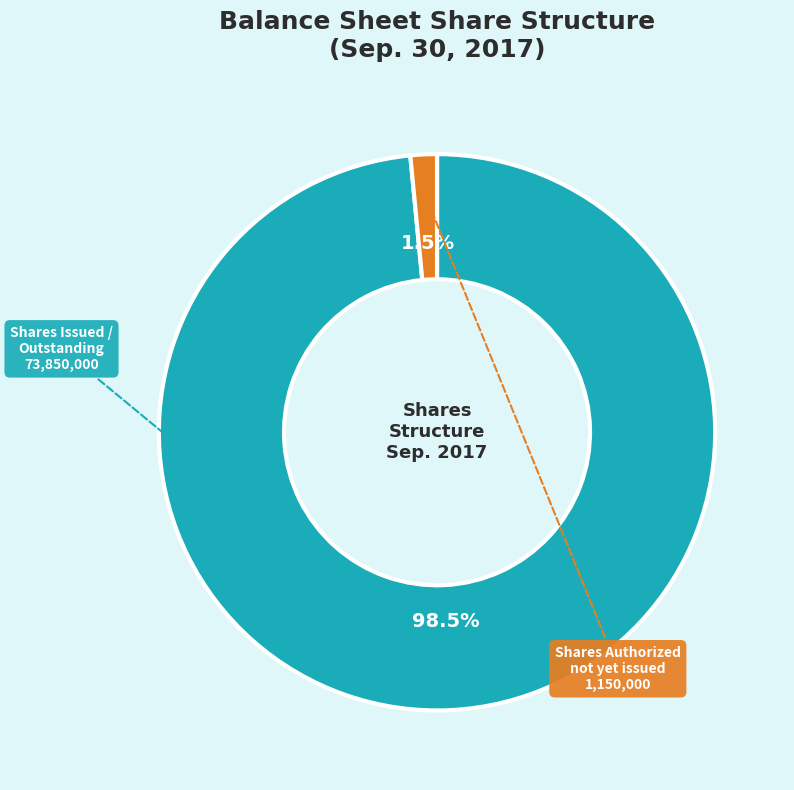

Is there any slice that represents more than half of the pie?

Yes